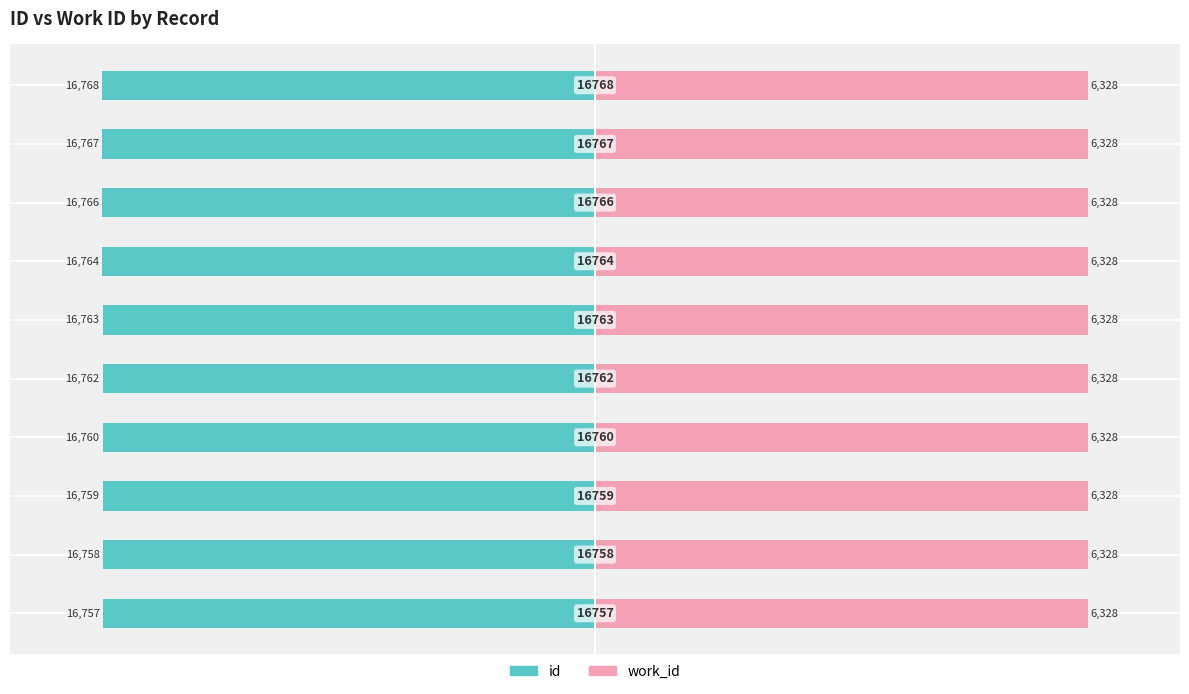

What are all the series names shown in the legend?

id, work_id